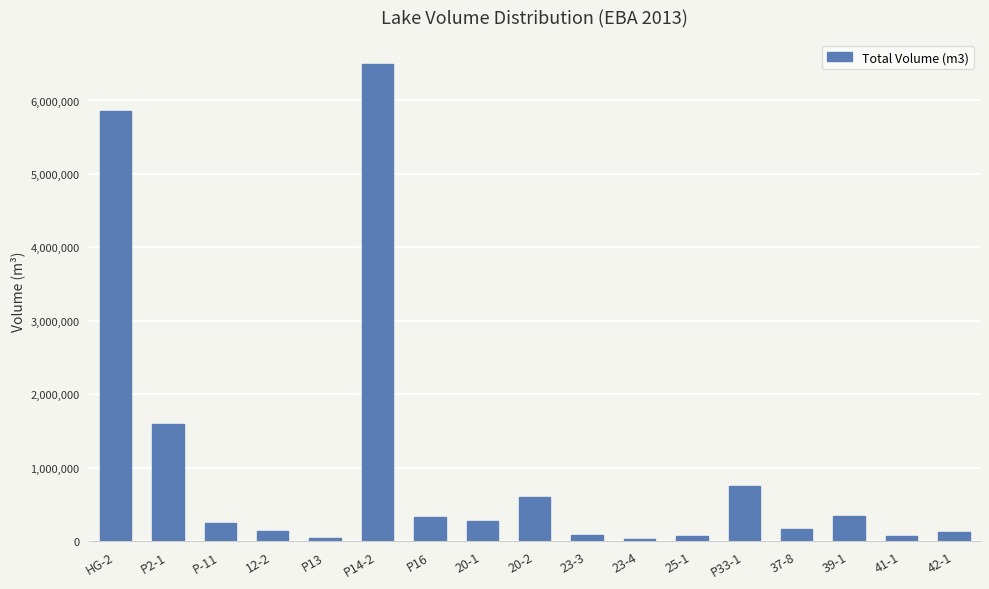

What is the label of the 5th bar from the left?

P13